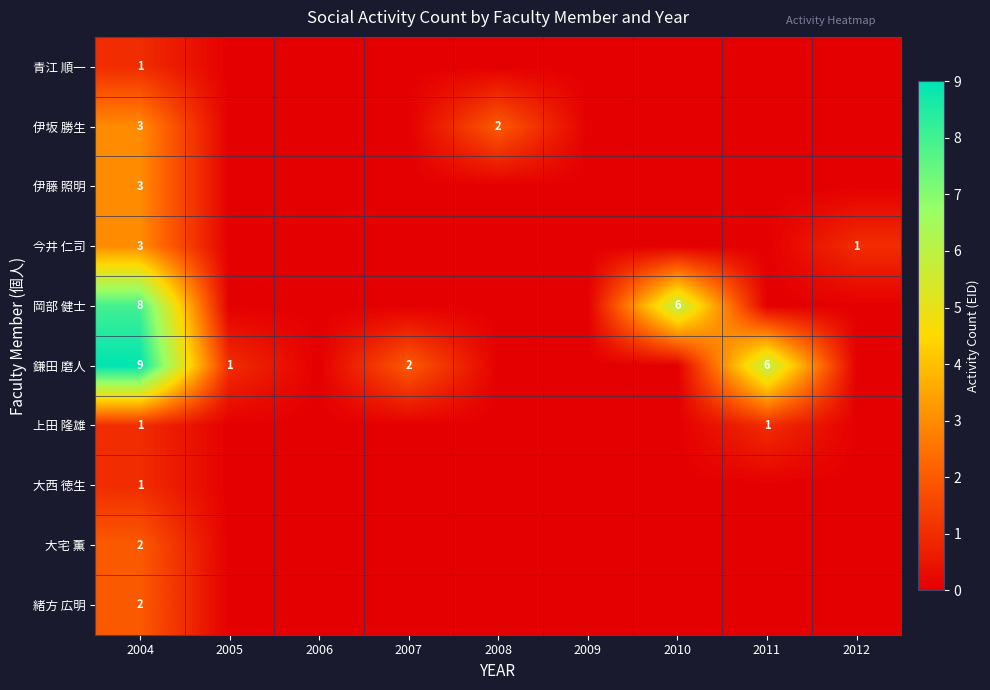

True or false: 伊藤 照明 has a value of 2 at 2008.

False